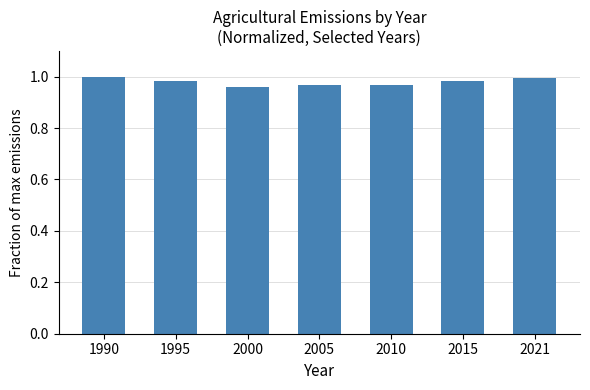

What is the sum of all values?

6.9